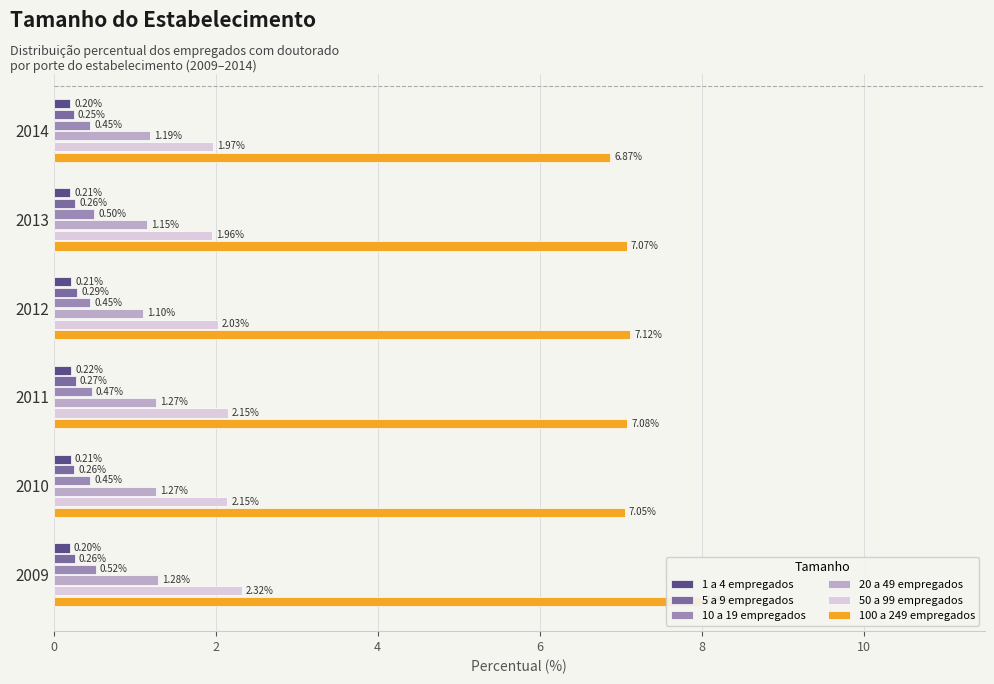

Reading left to right, list all the values displayed in this chart.

1 a 4 empregados: 0.2	0.2	0.2	0.2	0.2	0.2
5 a 9 empregados: 0.3	0.3	0.3	0.3	0.3	0.2
10 a 19 empregados: 0.5	0.4	0.5	0.5	0.5	0.5
20 a 49 empregados: 1.3	1.3	1.3	1.1	1.1	1.2
50 a 99 empregados: 2.3	2.1	2.1	2.0	2.0	2.0
100 a 249 empregados: 8.0	7.0	7.1	7.1	7.1	6.9